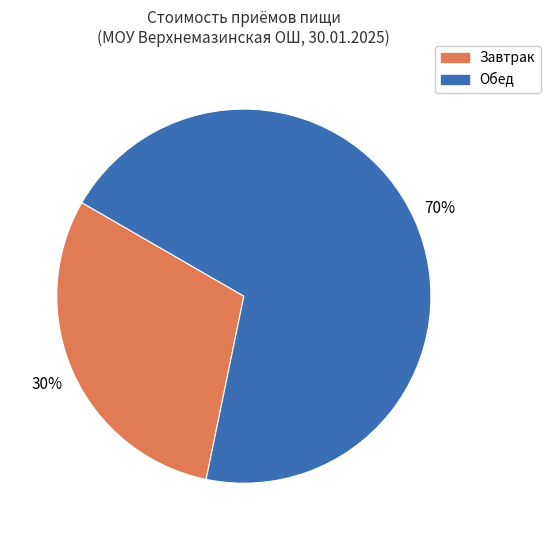

Is there a majority slice in this chart?

Yes